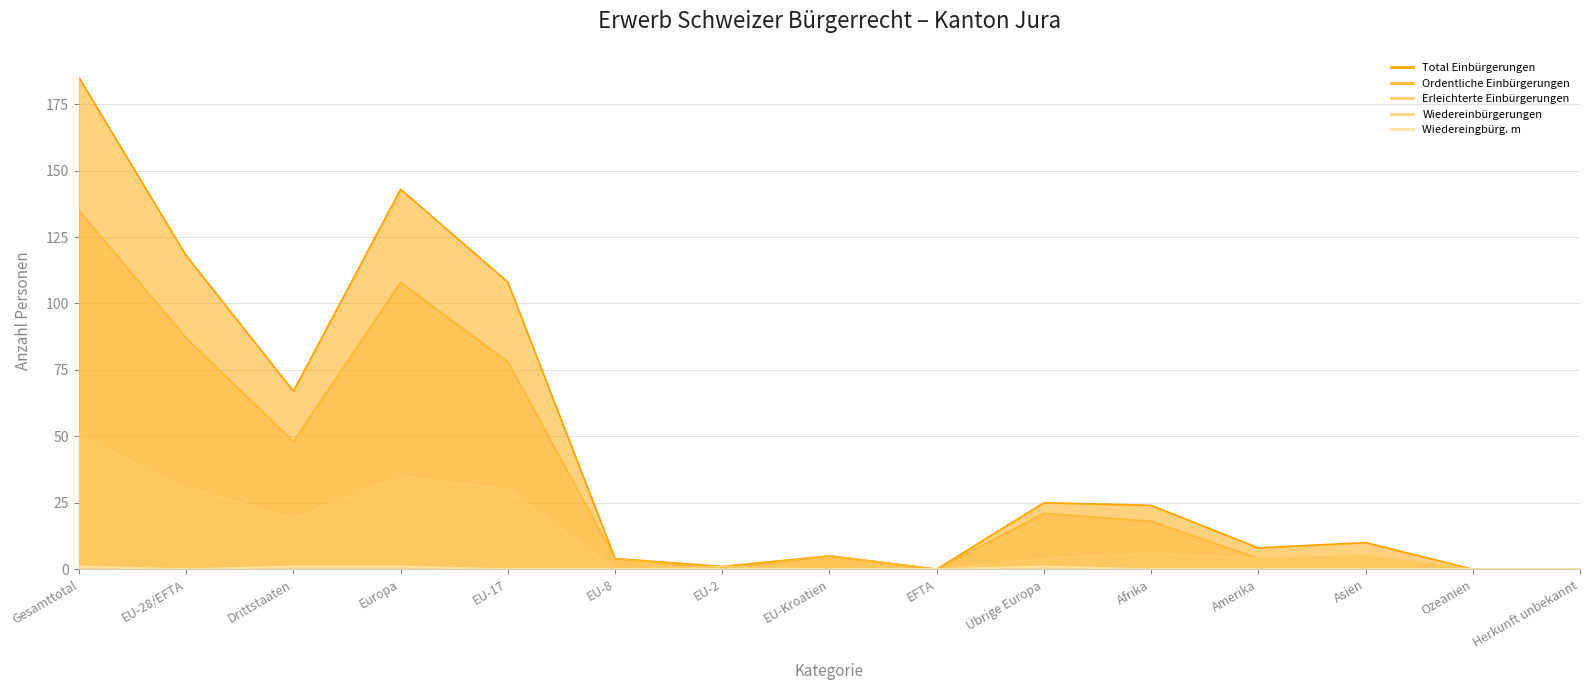

List the series in order of their peak value, highest first.

Total Einbürgerungen line, Ordentliche Einbürgerungen line, Erleichterte Einbürgerungen line, Wiedereingbürg. m line, Wiedereinbürgerungen line